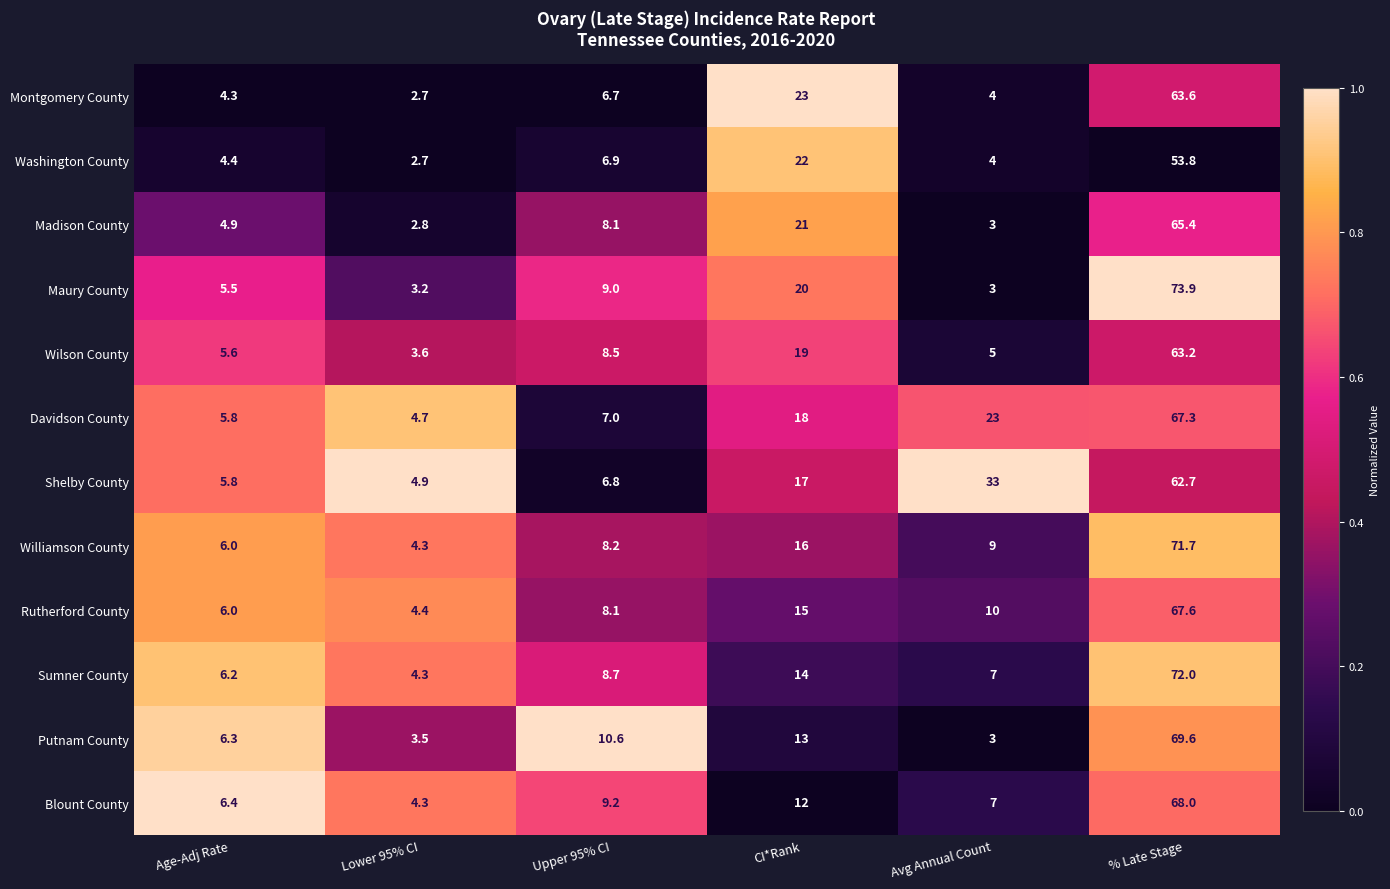

Is it true that Maury County equals 2.0 at Age-Adj Rate?

False